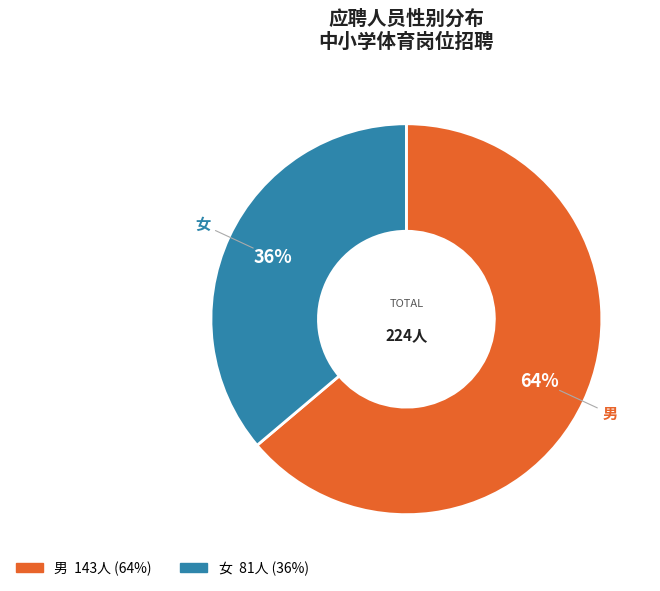

Do 男 and 女 together represent more than half of the pie?

Yes